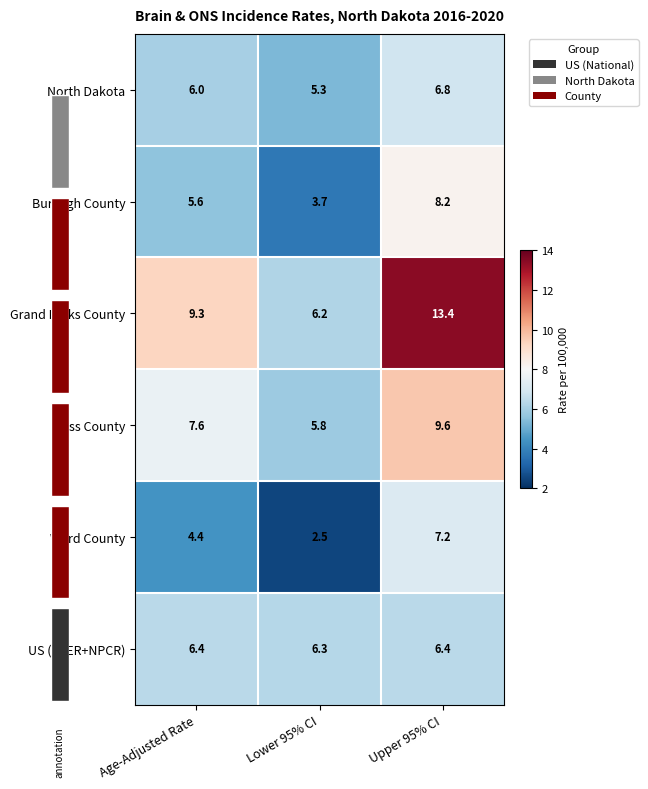

What is the difference between the Ward County values at Upper 95% CI and Lower 95% CI?

4.7